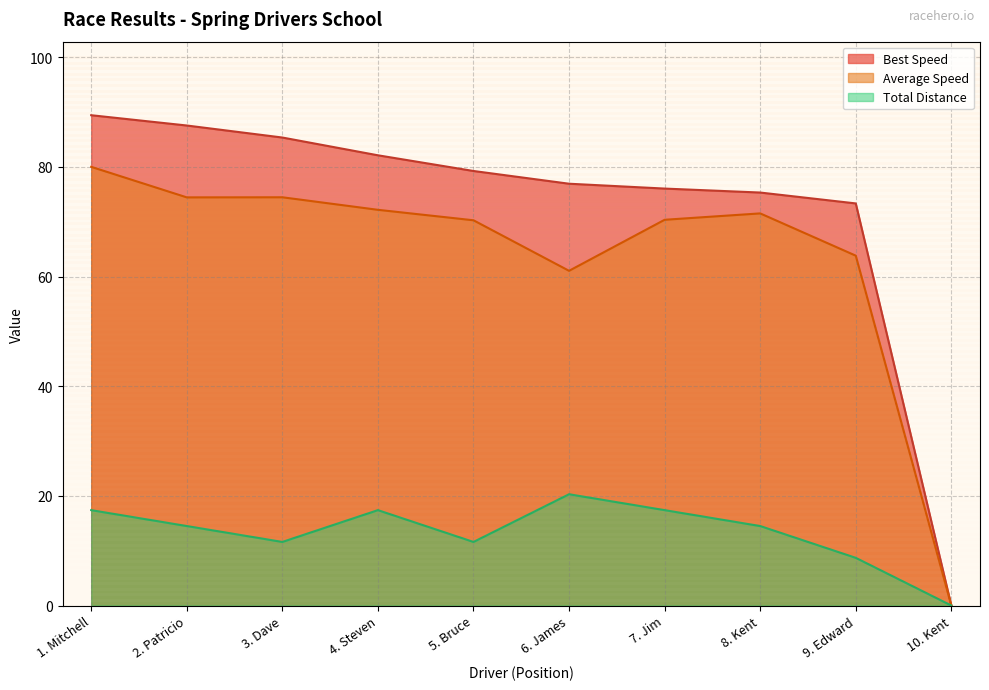

How many categories are shown in the chart?

10